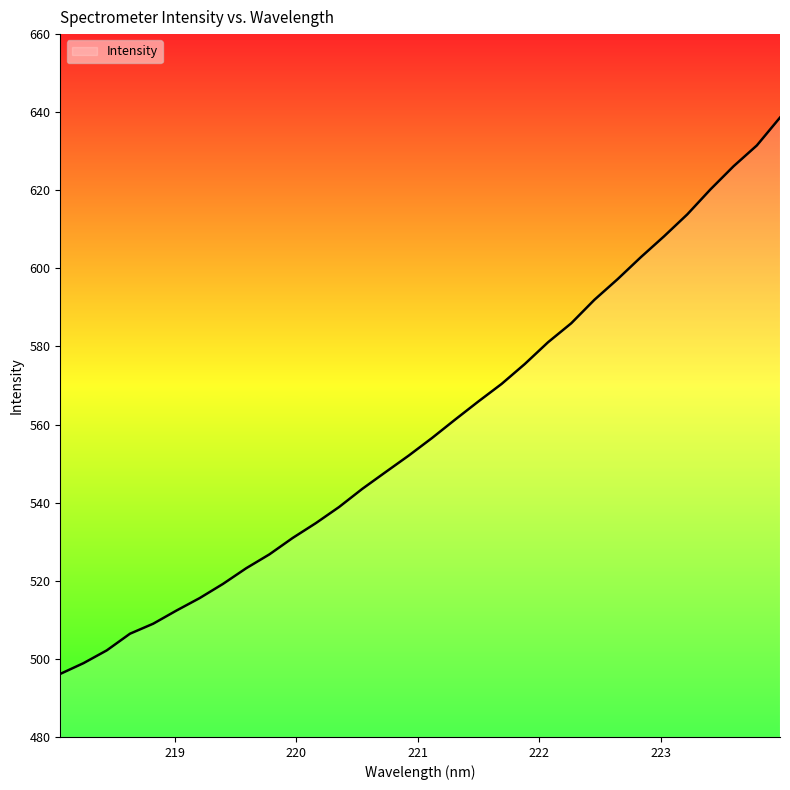

What is the sum of all values?

17885.2